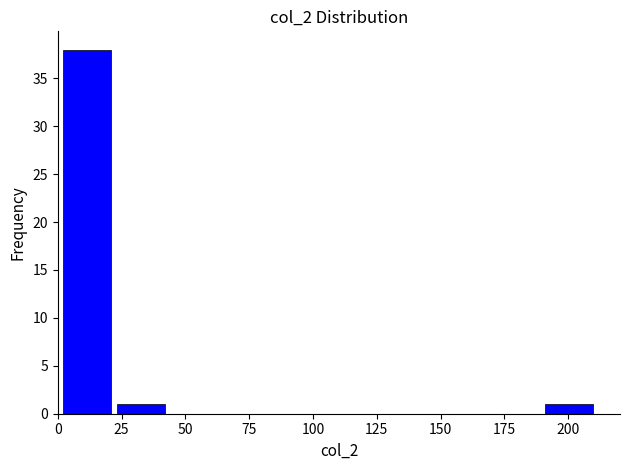

Reading left to right, transcribe this chart: for each bar, give the range it covers on the x-axis and its height. Neither the bar edges nor the heights are printed on the chart, so give them approximately, as read against the axes.

1 to 22: 38
22 to 43: 1
43 to 64: 0
64 to 85: 0
85 to 106: 0
106 to 127: 0
127 to 148: 0
148 to 169: 0
169 to 190: 0
190 to 211: 1